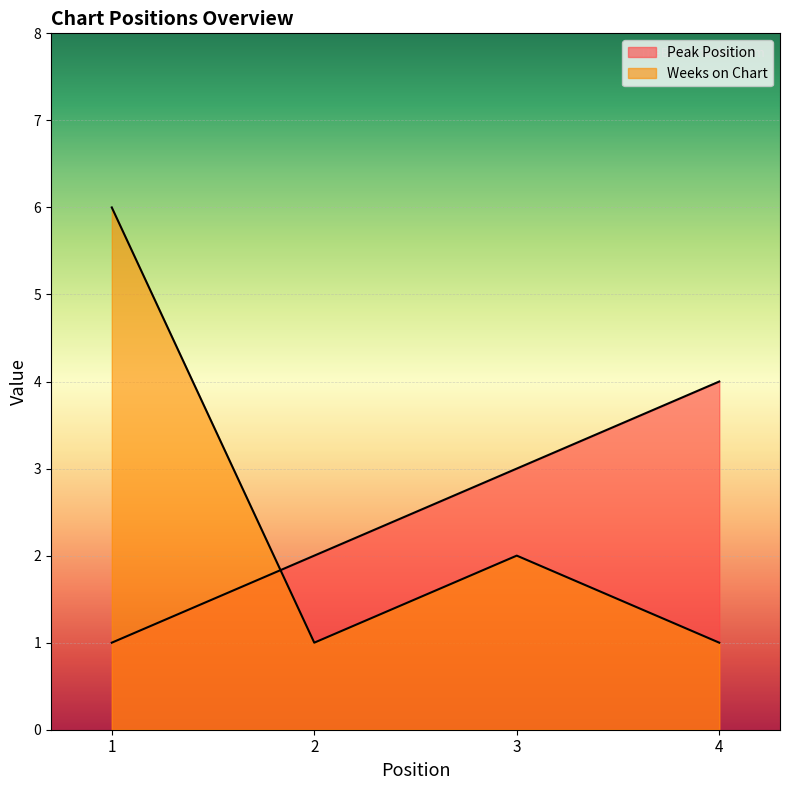

How many lines are shown in the chart?

2